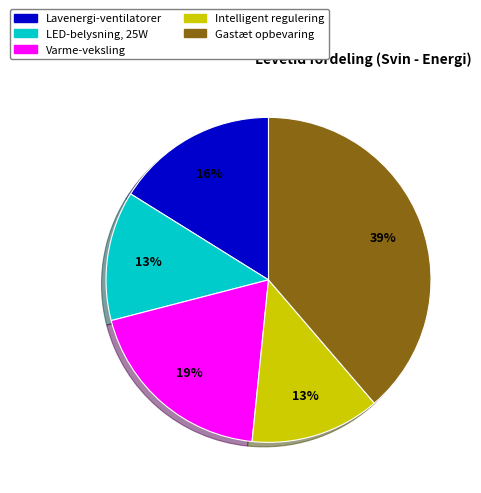

Is it true that Gastæt opbevaring is 39% of the pie?

True